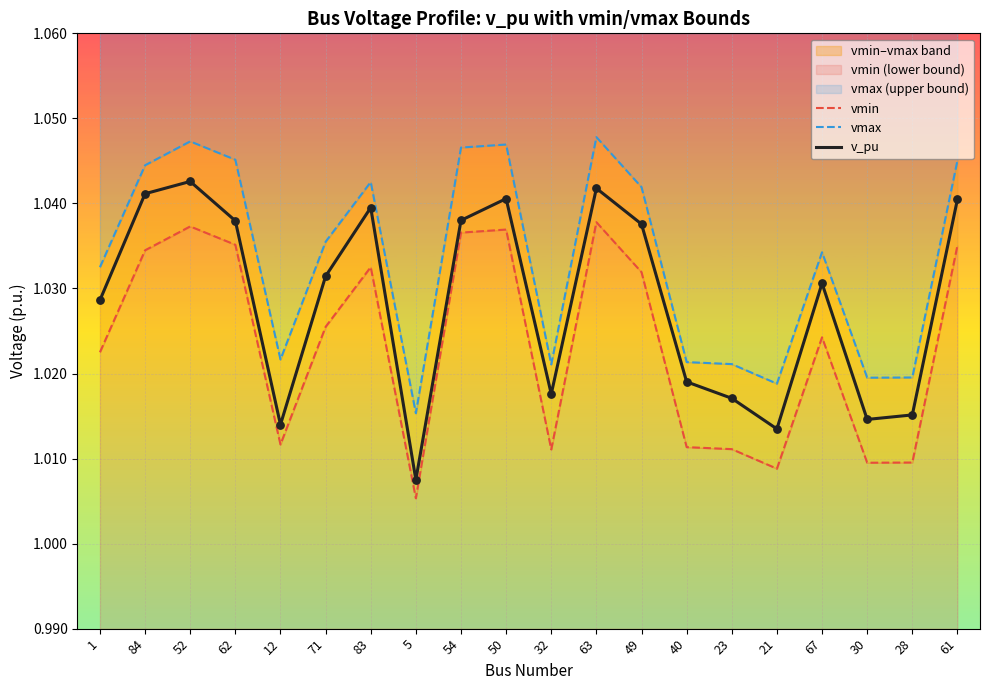

What are all the series names shown in the legend?

vmin, vmax, v_pu